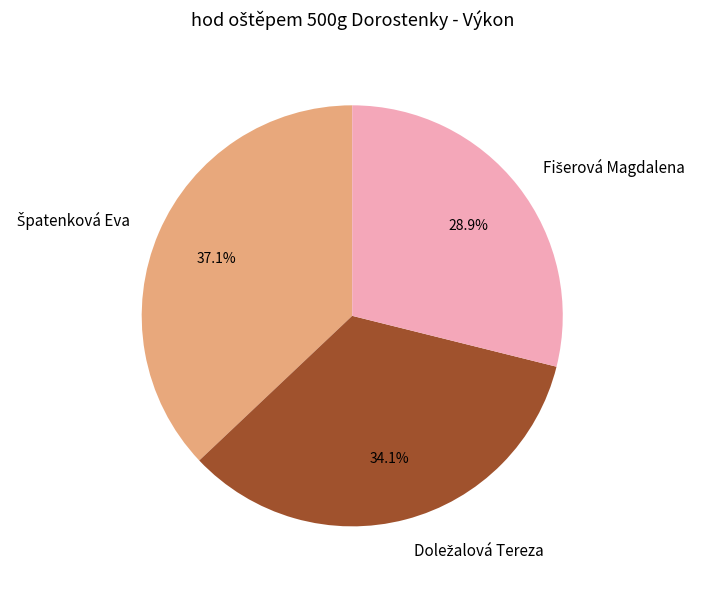

Is there any slice that represents more than half of the pie?

No